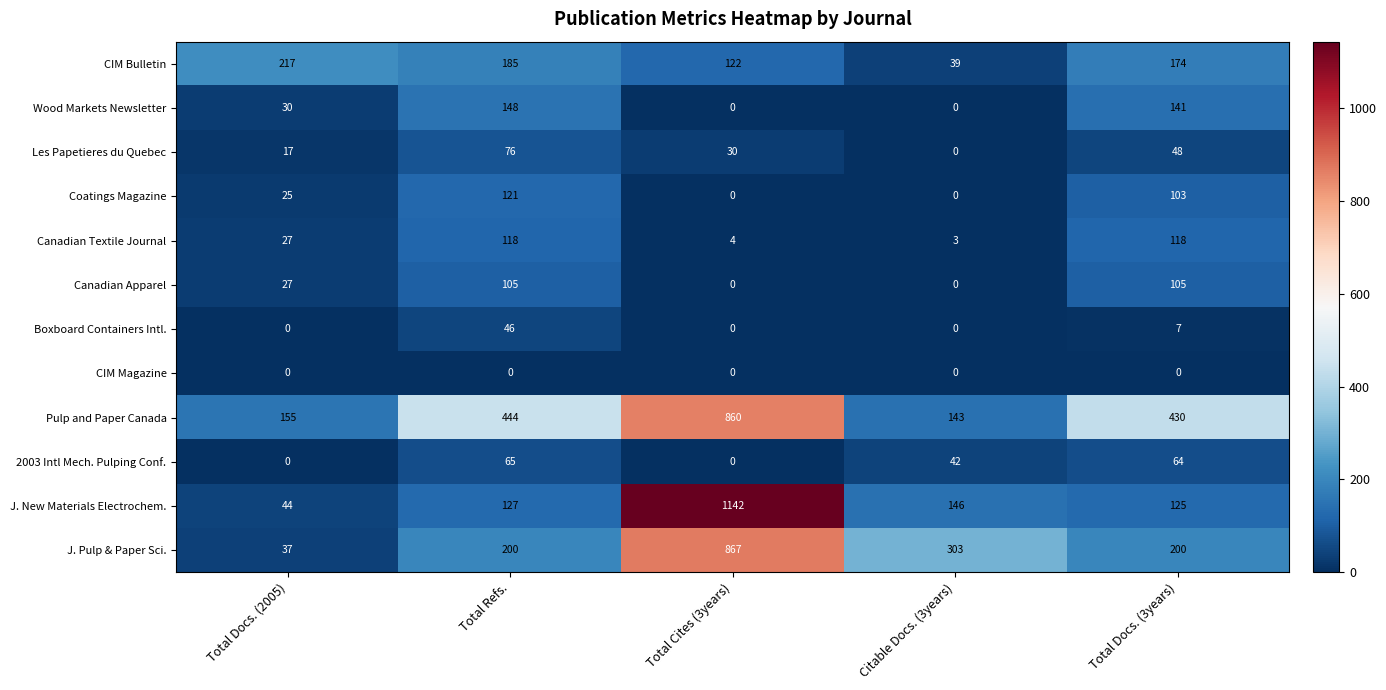

What value does the J. New Materials Electrochem. series have at Citable Docs. (3years), to the nearest 50?

150